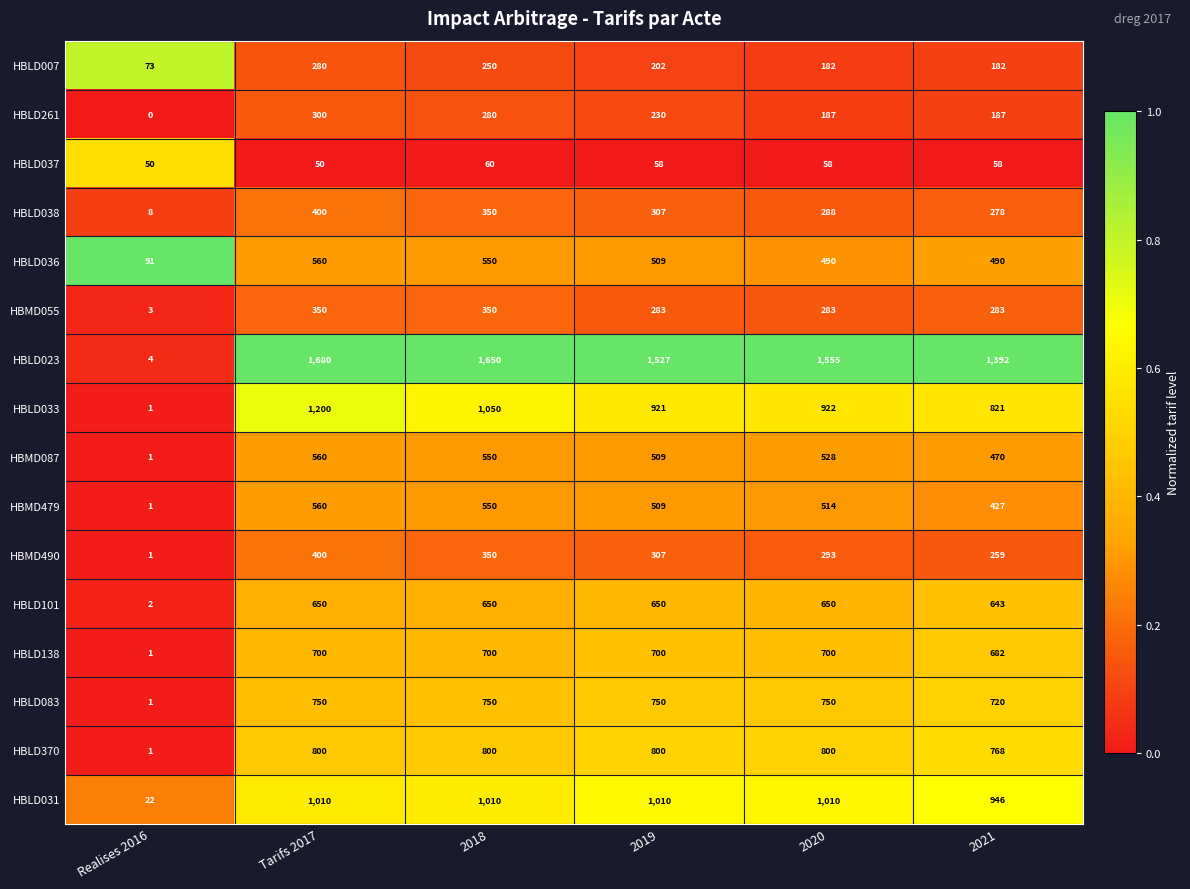

What is the average value of the HBLD261 series?

197